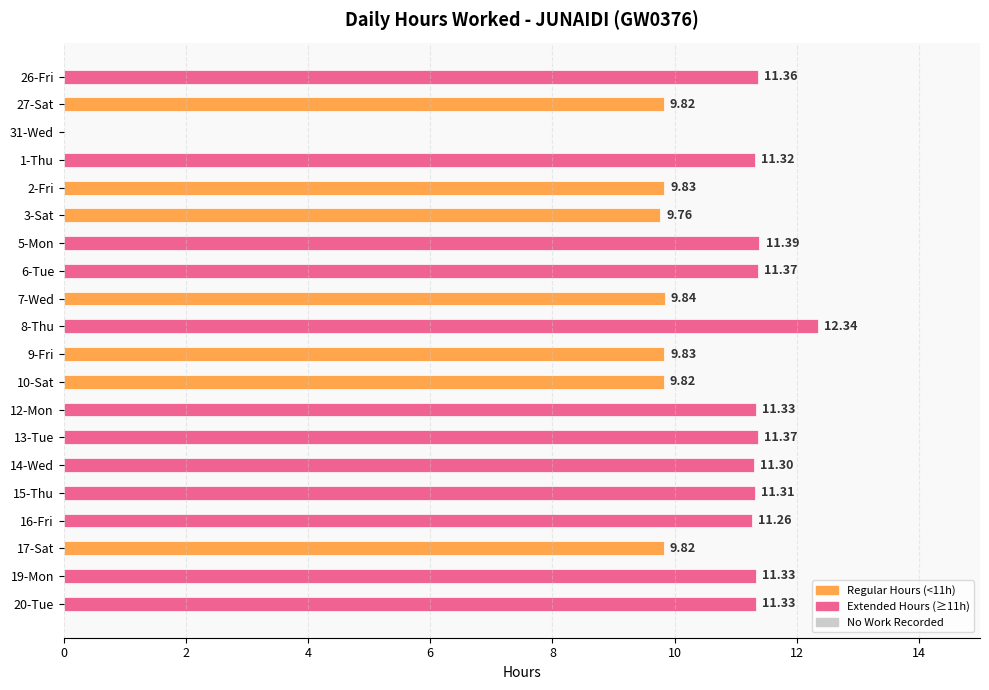

Approximately how many times larger is the value at 7-Wed compared to 10-Sat?

1.0